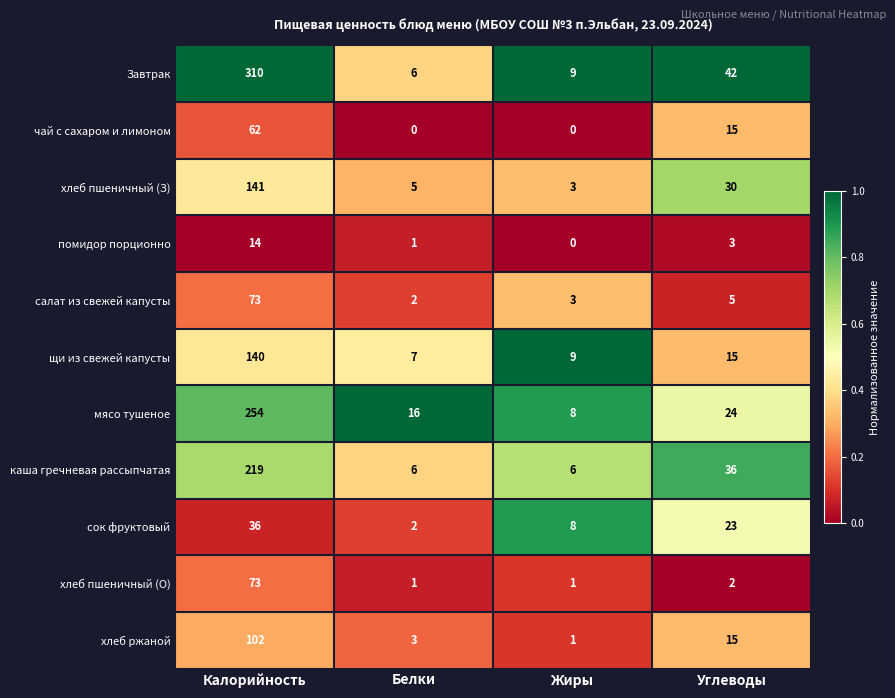

Which series changed the most between Калорийность and Белки?

Завтрак